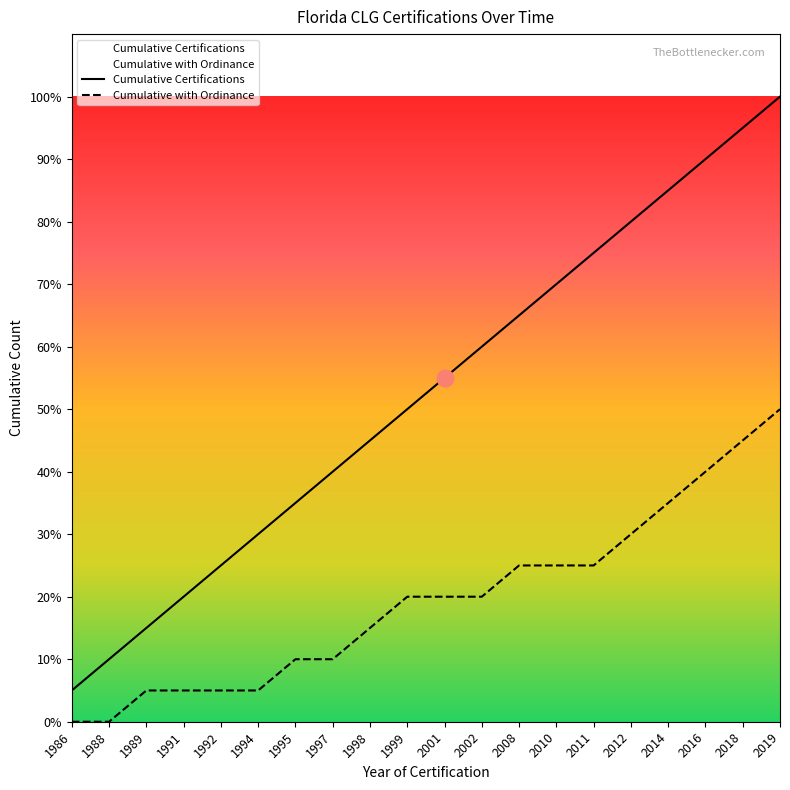

True or false: Cumulative Certifications has more than 2 points higher than both neighbors.

False